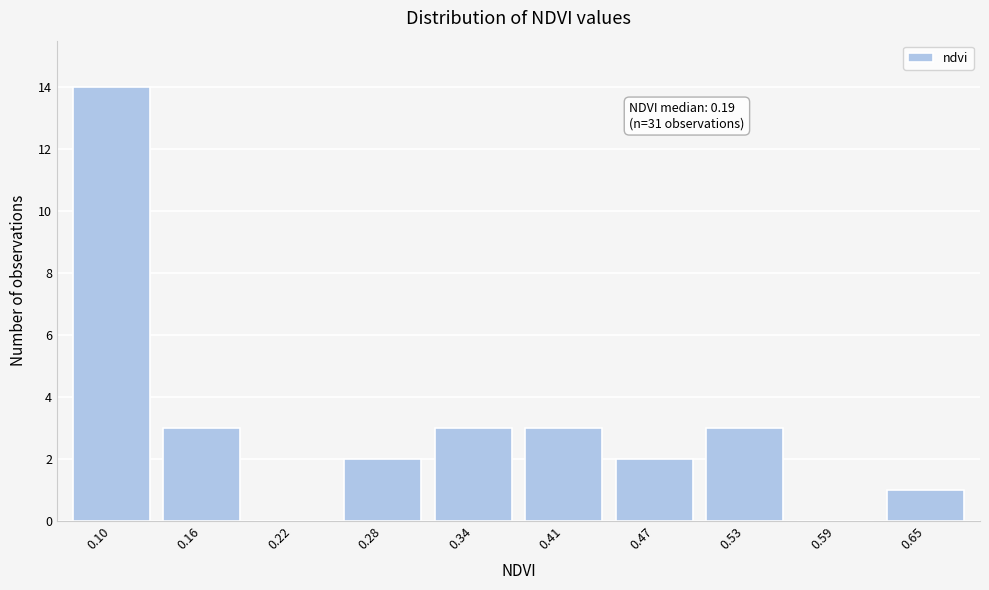

Reading left to right, transcribe all the data shown in this chart.

0.10=14	0.16=3	0.22=0	0.28=2	0.34=3	0.41=3	0.47=2	0.53=3	0.59=0	0.65=1